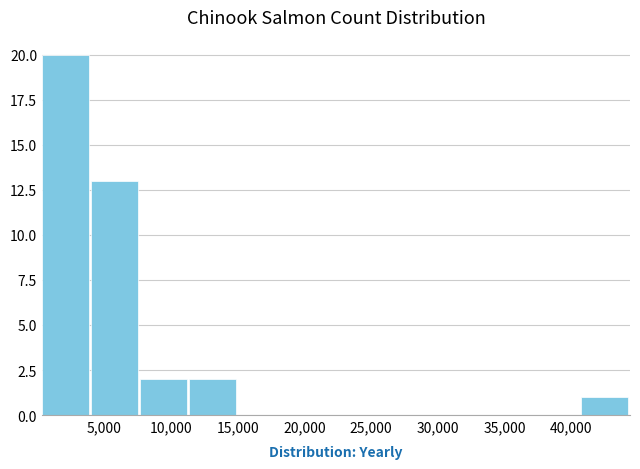

Over which range of the x-axis is the bar tallest?

500 to 4000